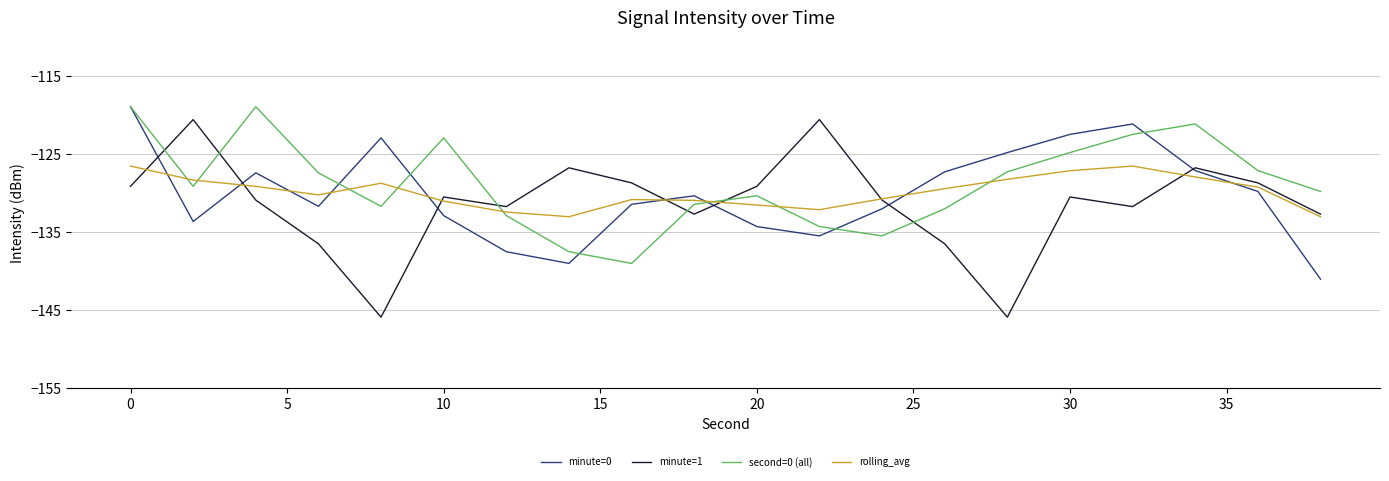

How many interior local valleys does the minute=1 series have?

5